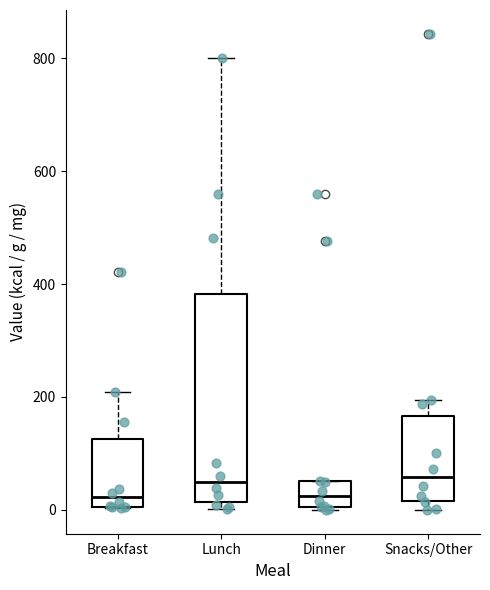

Where does the median line of the box for Breakfast sit on the y-axis? The values are not printed on the chart, so give them approximately, as read against the axis.

20